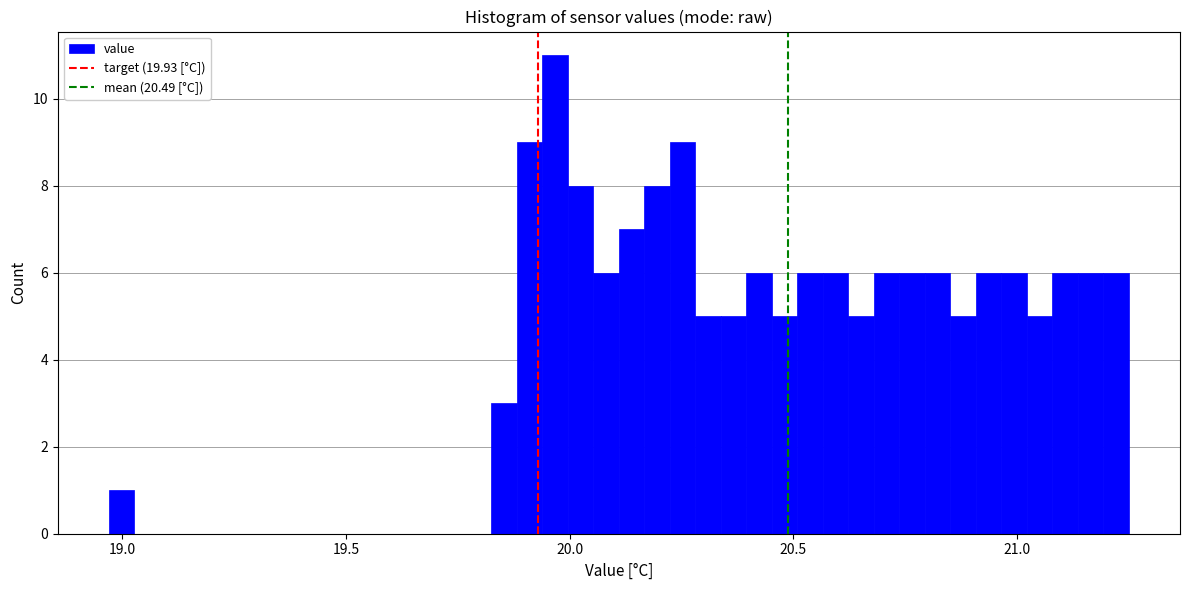

Around what value on the x-axis is the tallest bar? Give the approximate position of its centre, as read against the axis.

19.95